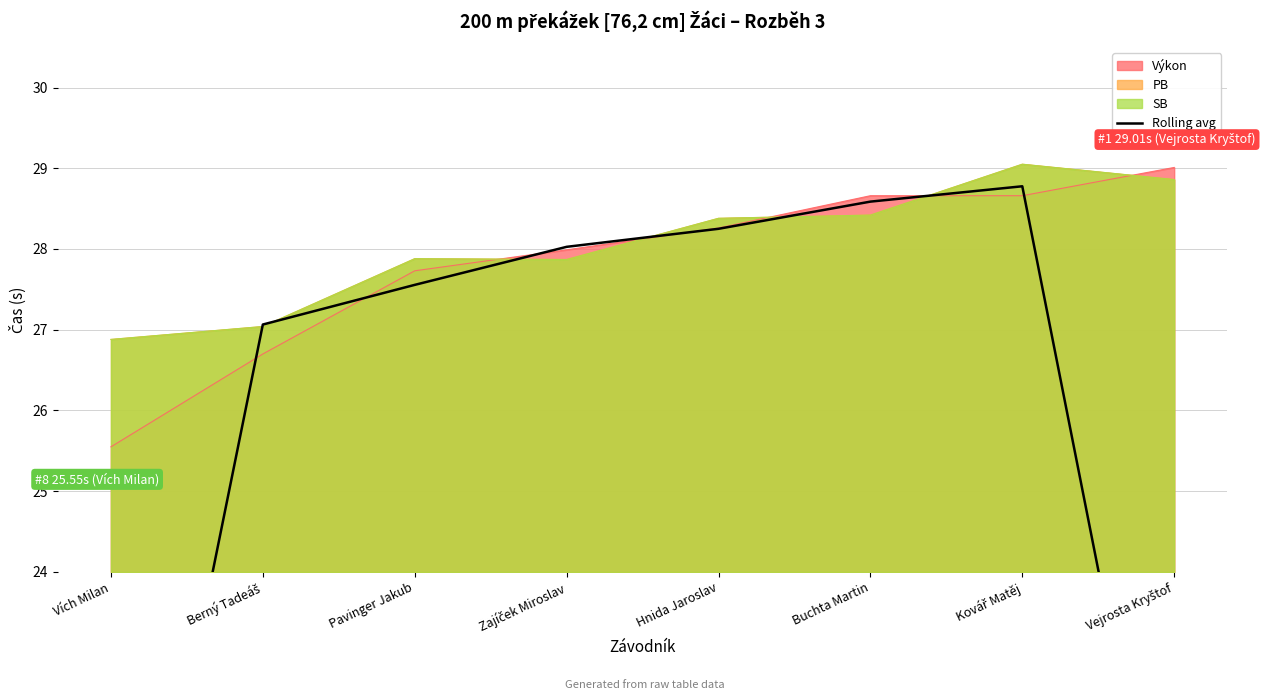

What value does the data have at Berný Tadeáš?

27.1